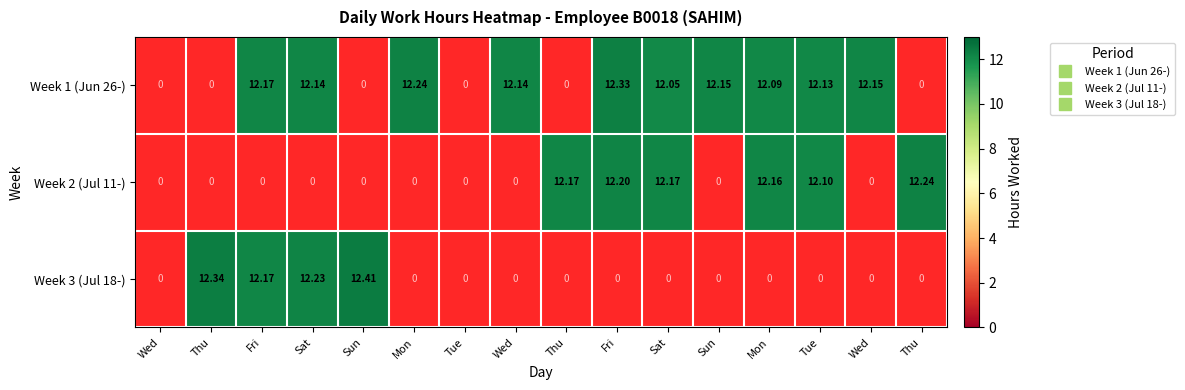

How many values in the 26 series are below 12?

6